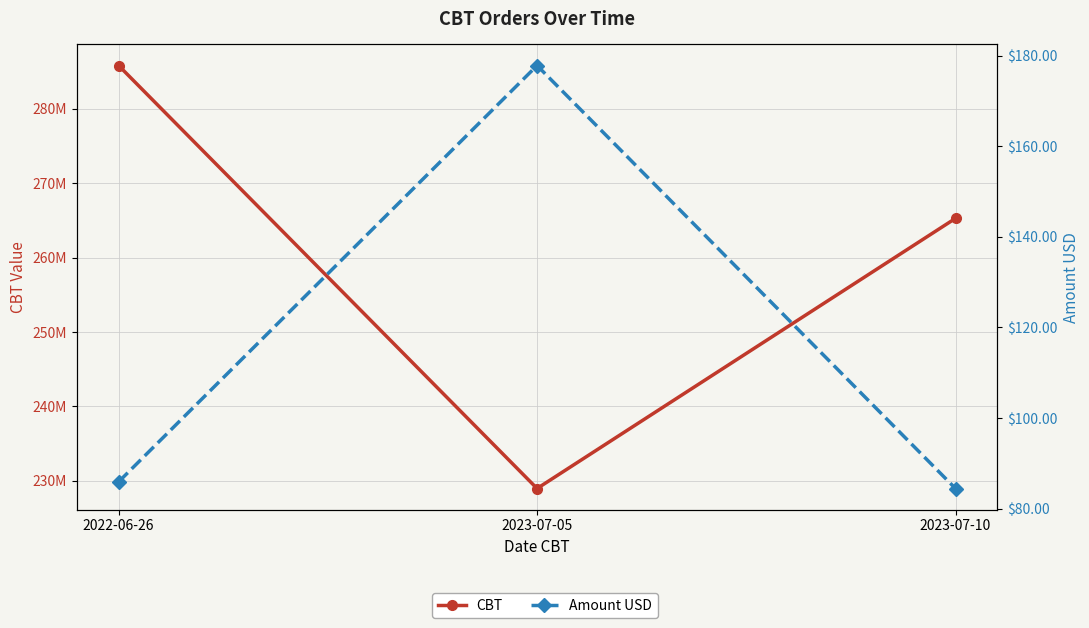

What is the sum of all Amount USD values?

348.2